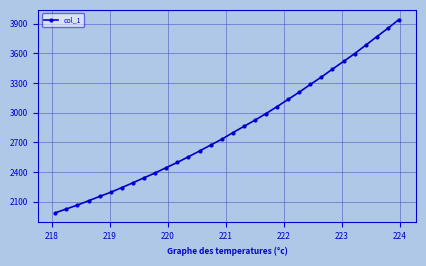

What is the value of the 32nd point from the left?

3942.4